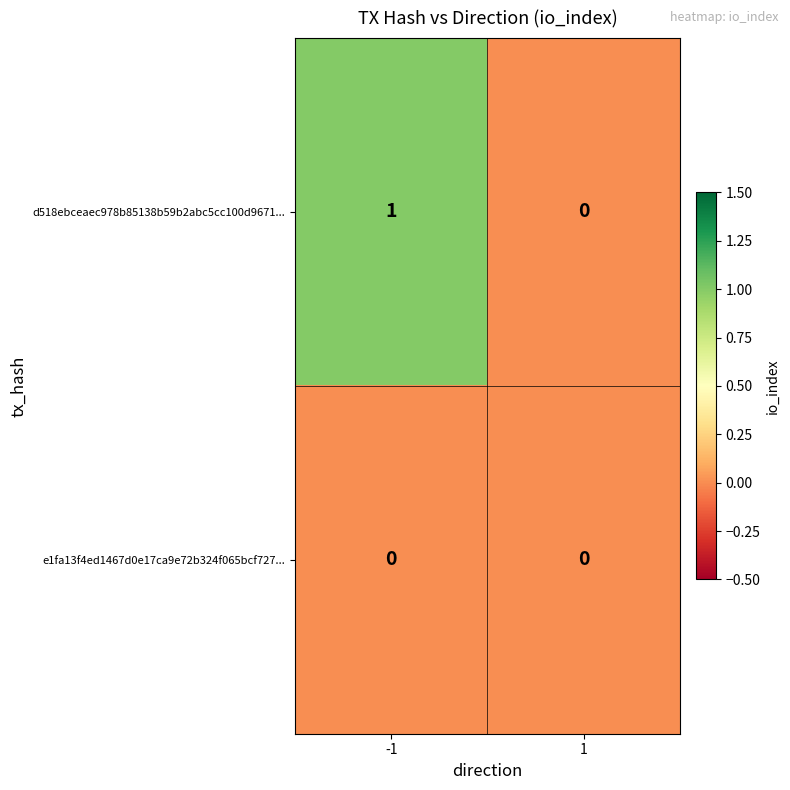

How many distinct data groups are displayed?

2